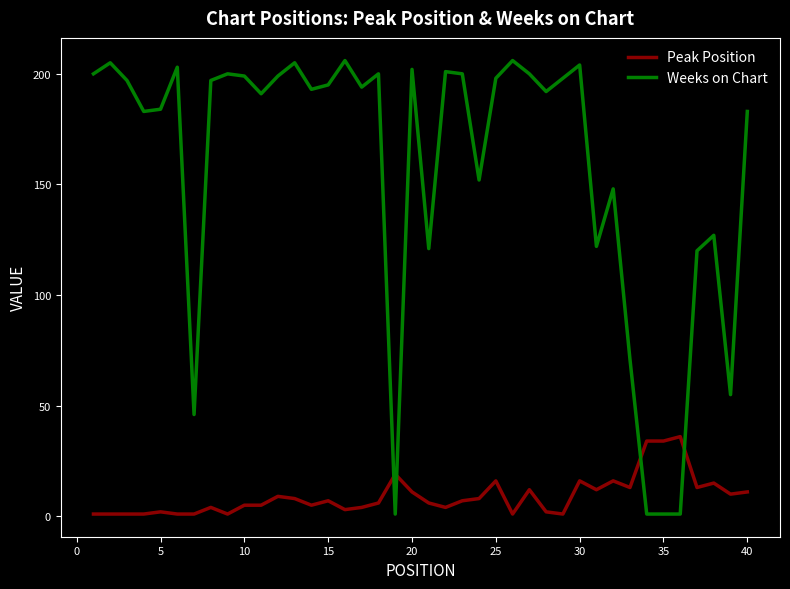

Reading left to right, what are all the values shown in this chart?

Peak Position: 1	1	1	1	2	1	1	4	1	5	5	9	8	5	7	3	4	6	19	11	6	4	7	8	16	1	12	2	1	16	12	16	13	34	34	36	13	15	10	11
Weeks on Chart: 200	205	197	183	184	203	46	197	200	199	191	199	205	193	195	206	194	200	1	202	121	201	200	152	198	206	200	192	198	204	122	148	71	1	1	1	120	127	55	183